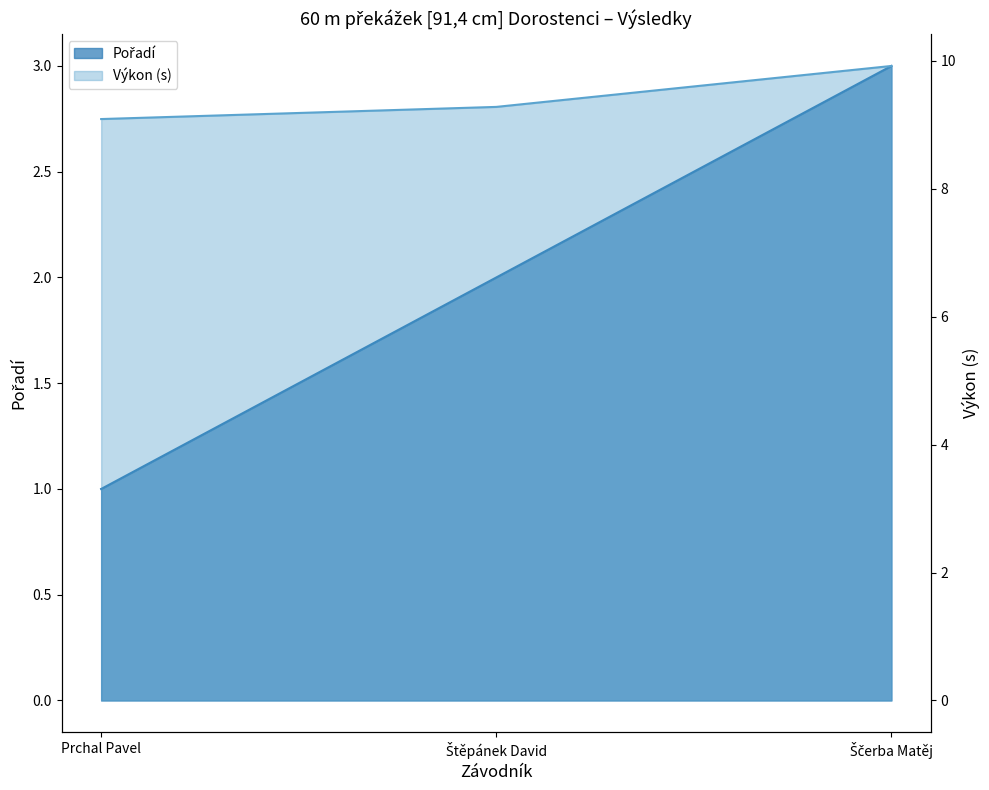

What is the value of the Výkon point at the 1st from the left?

9.1